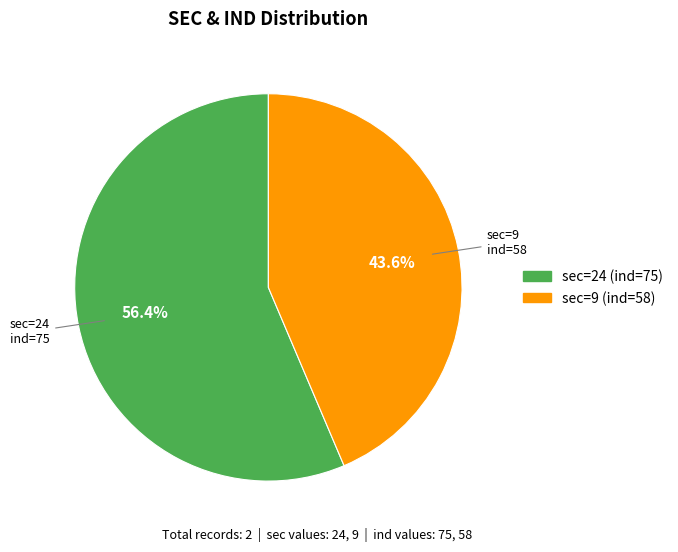

To the nearest percent, what is the difference between the largest and smallest slice percentages?

13%